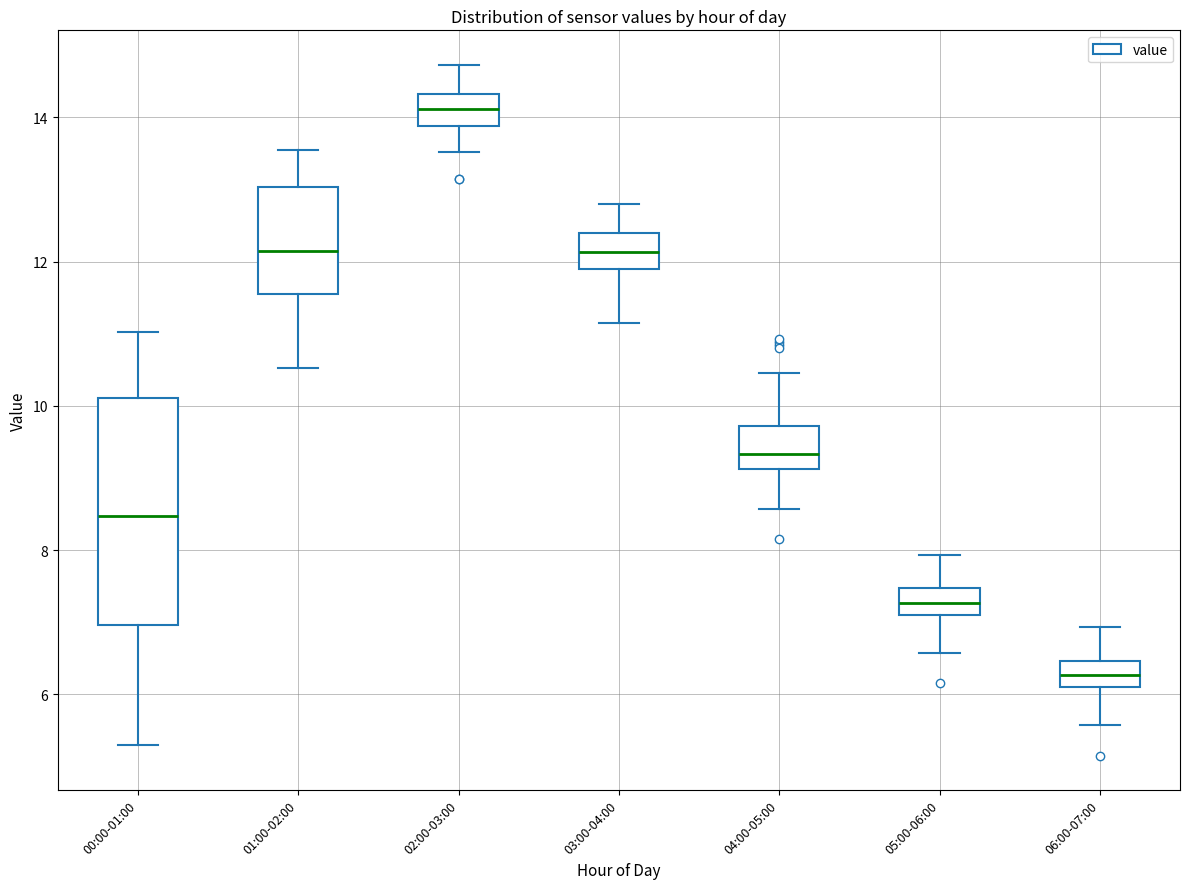

Reading left to right, read every box against the y-axis: the position of its median line, the range the box covers, and the ends of its whiskers. The values are not printed on the chart, so give them approximately, as read against the axis.

00:00-01:00: median 8.4, box 7.0 to 10.2, whiskers 5.4 to 11.0
01:00-02:00: median 12.2, box 11.6 to 13.0, whiskers 10.6 to 13.6
02:00-03:00: median 14.2, box 13.8 to 14.4, whiskers 13.6 to 14.8
03:00-04:00: median 12.2, box 11.8 to 12.4, whiskers 11.2 to 12.8
04:00-05:00: median 9.4, box 9.2 to 9.8, whiskers 8.6 to 10.4
05:00-06:00: median 7.2 (inside the box), box 7.2 to 7.4, whiskers 6.6 to 8.0
06:00-07:00: median 6.2 (inside the box), box 6.2 to 6.4, whiskers 5.6 to 7.0